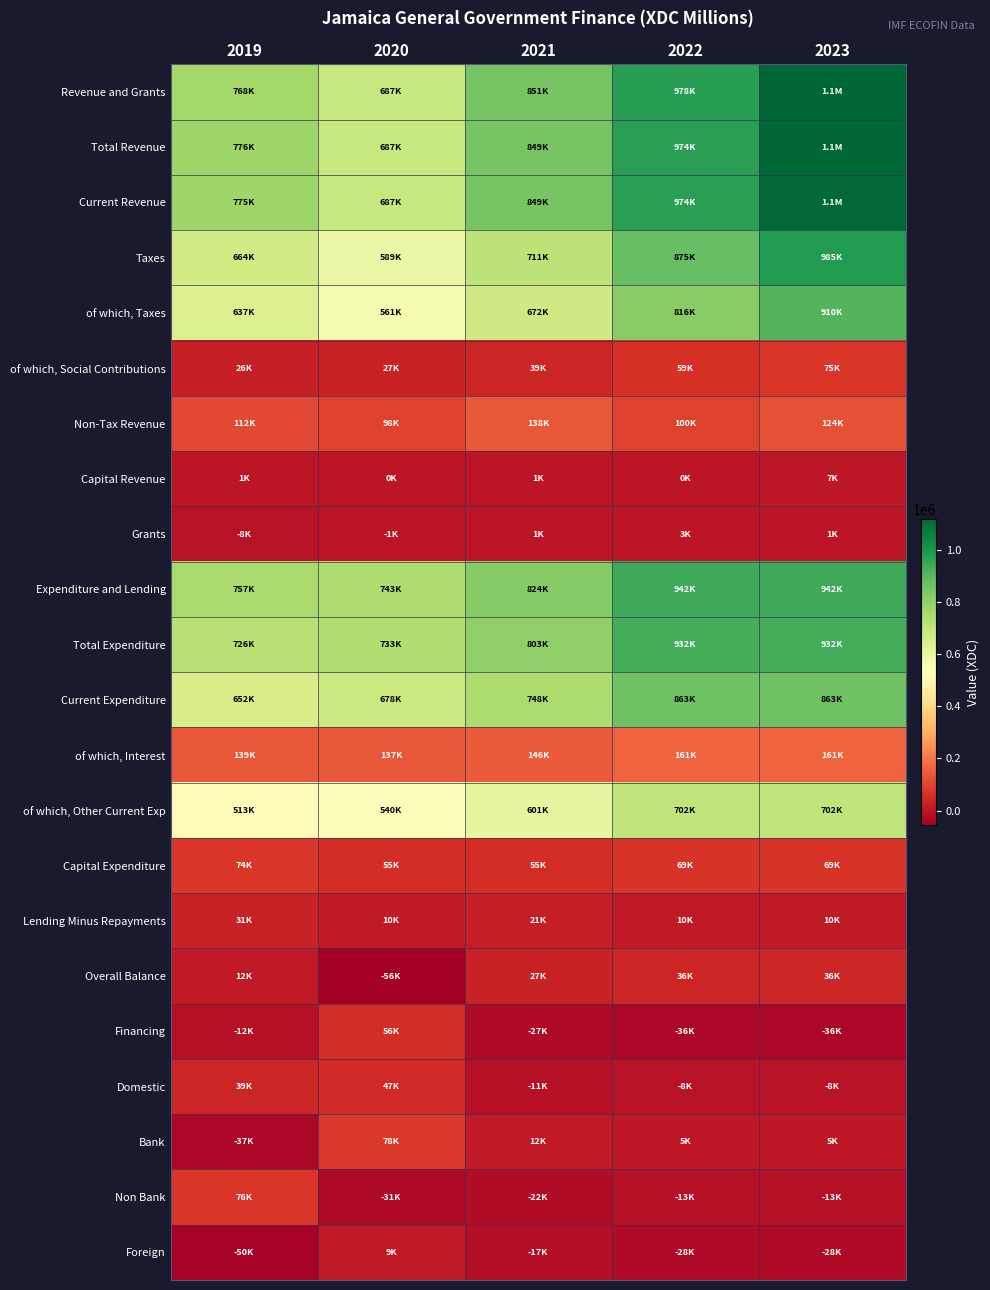

Rank the series at 2020 from highest to lowest value.

Expenditure and Lending, Total Expenditure, Total Revenue, Current Revenue, Revenue and Grants, Current Expenditure, Taxes, of which, Taxes, of which, Other Current Exp, of which, Interest, Non-Tax Revenue, Bank, Financing, Capital Expenditure, Domestic, of which, Social Contributions, Lending Minus Repayments, Foreign, Capital Revenue, Grants, Non Bank, Overall Balance